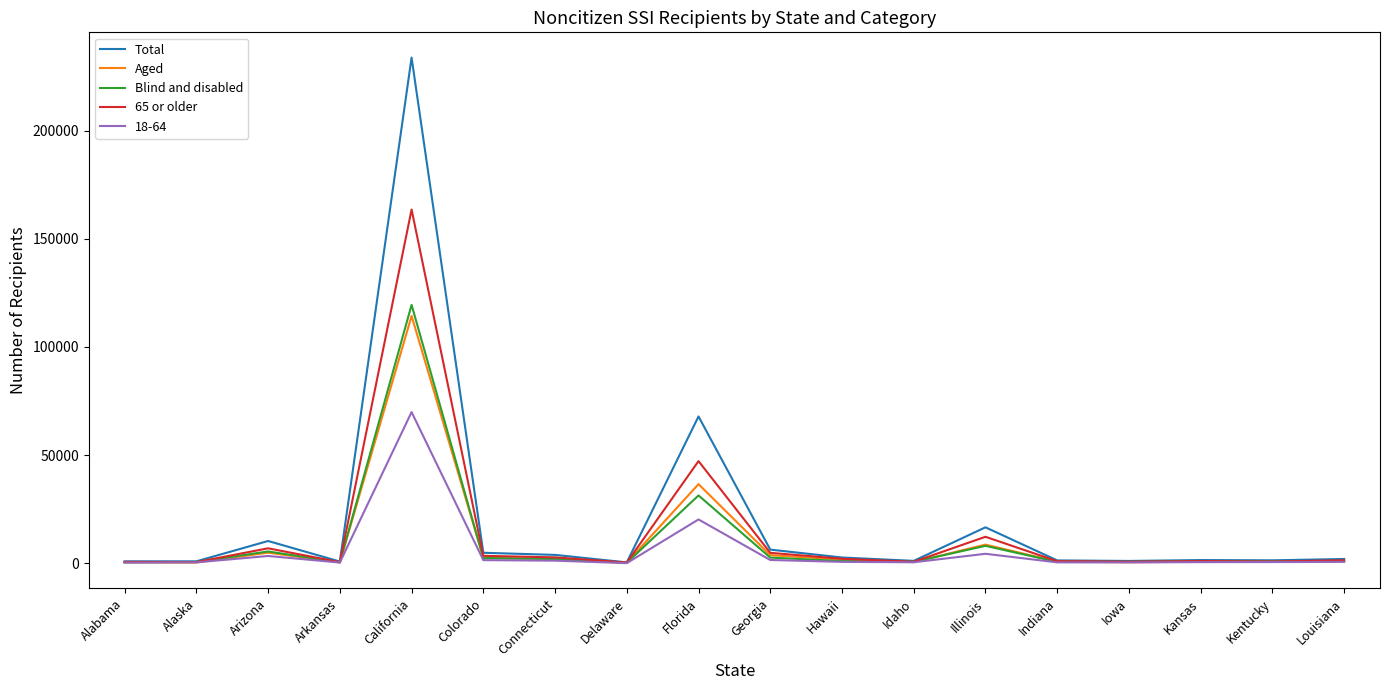

Which category has the highest value across all series?

California